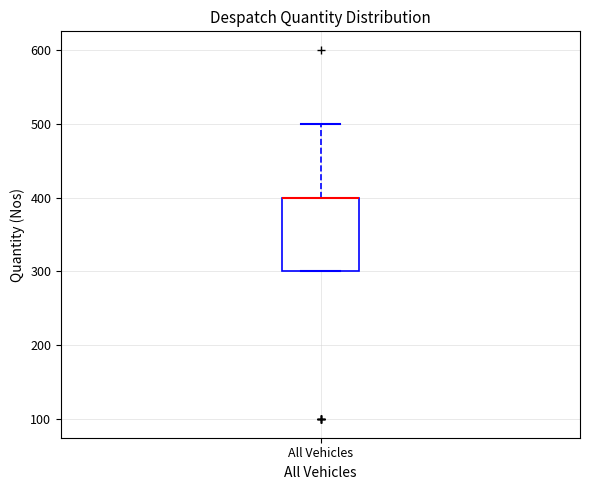

Transcribe this box plot: give where the median line is, the range the box spans, and where the two whiskers end, as read against the y-axis. The values are not printed on the chart, so give them approximately, as read against the axis.

median 400 (drawn on the box's upper edge), box 300 to 400, whiskers 300 to 500